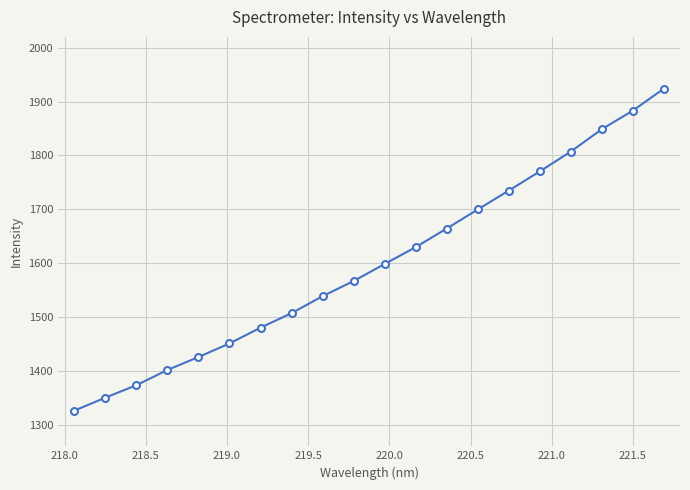

What is the sum of all values?

31980.1